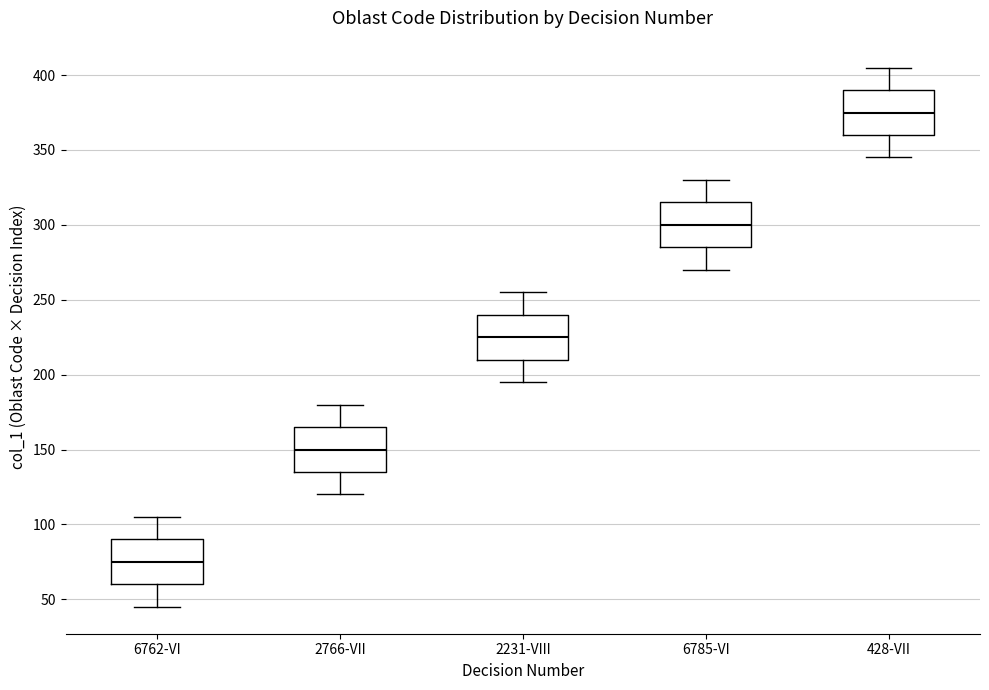

Which box's median line is the lowest?

6762-VI